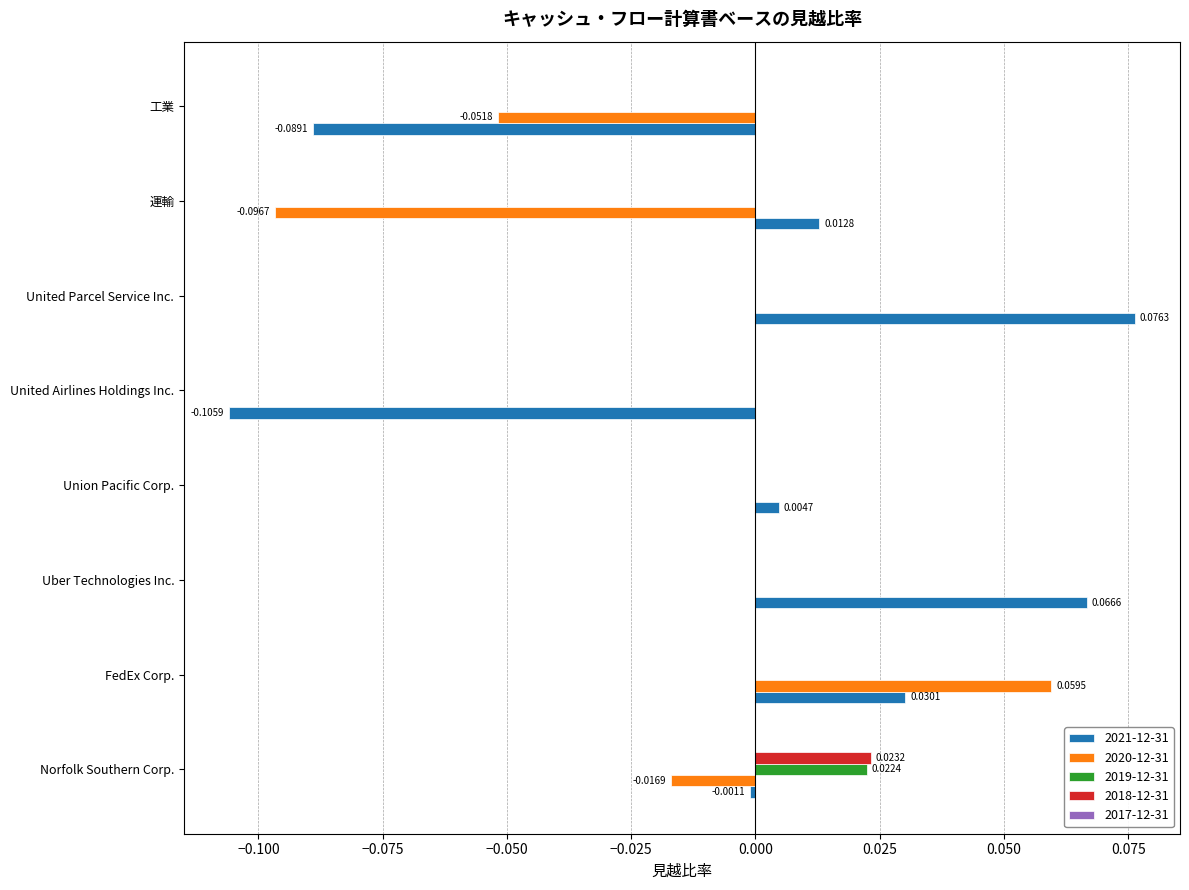

The value of 2018-12-31 at FedEx Corp. is 0.0. True or false?

True